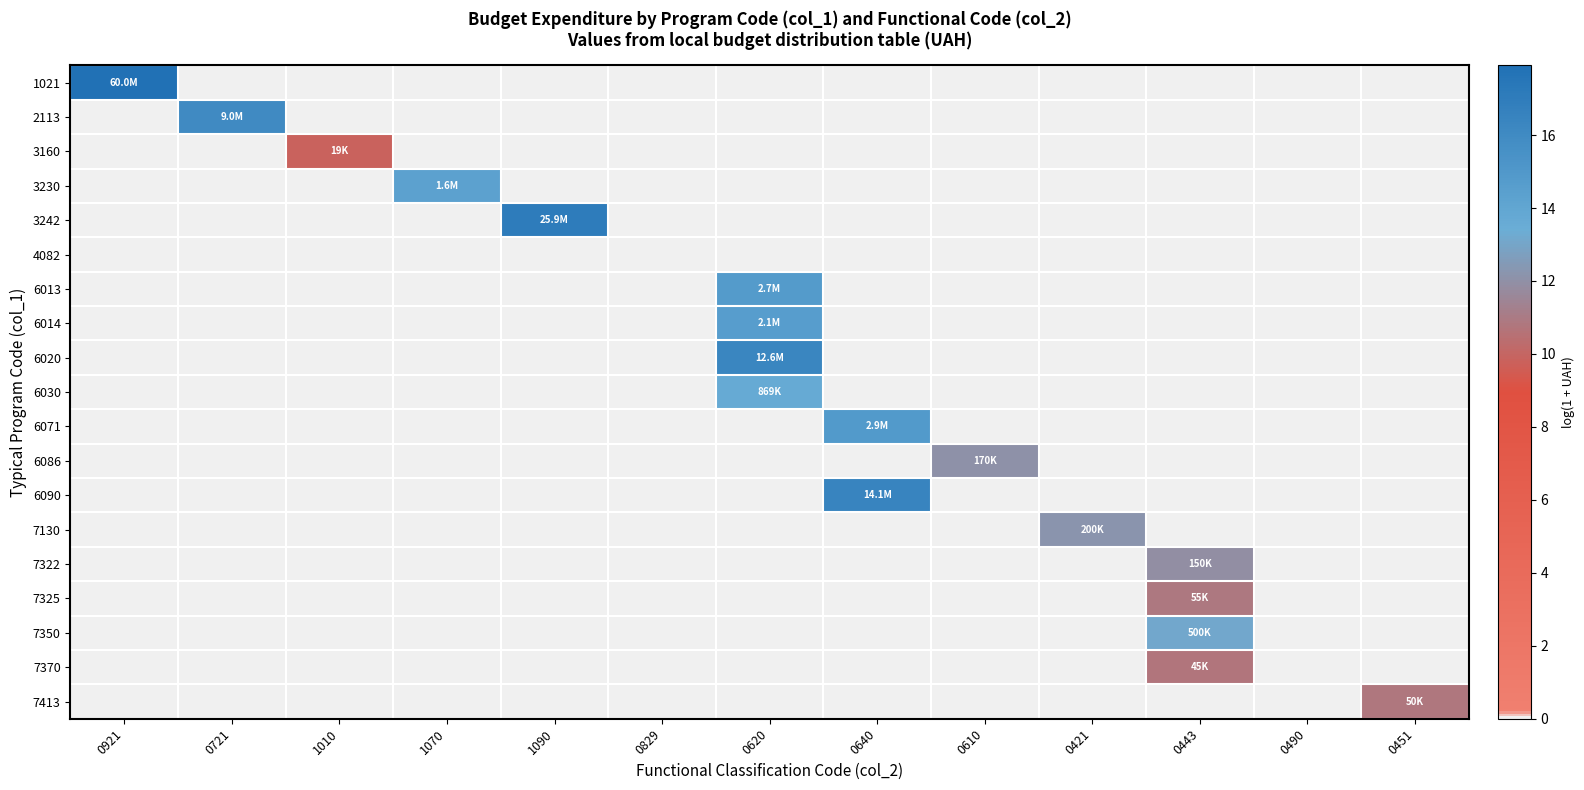

Count the number of data series in this chart.

19